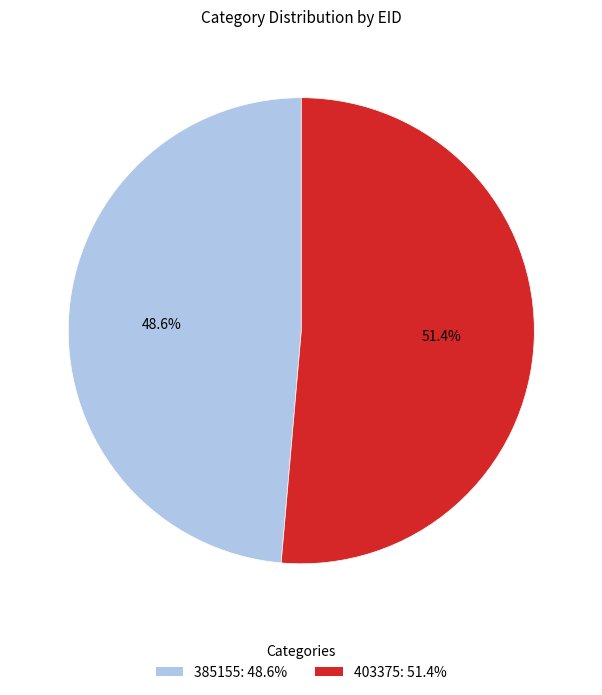

Approximately how many times larger is the value at 385155 compared to 403375?

0.9